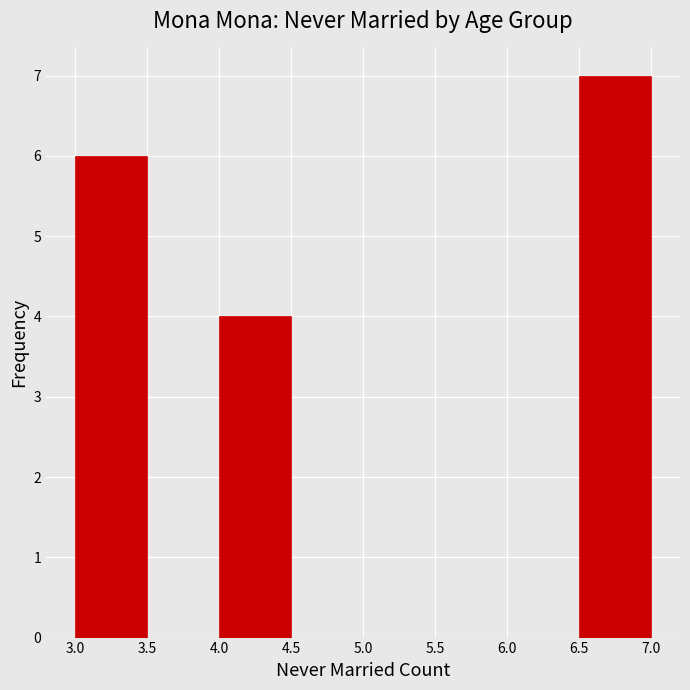

Over which range of the x-axis is the bar tallest?

6.5 to 7.0